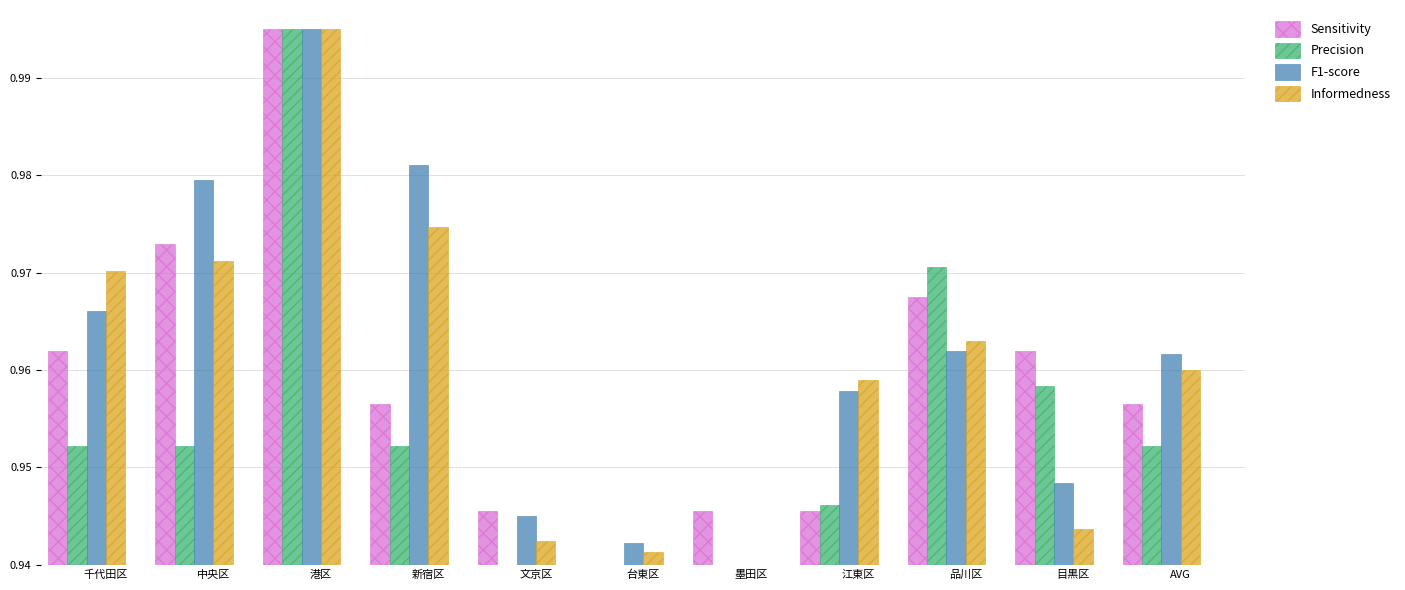

At which label does Precision reach its peak?

港区